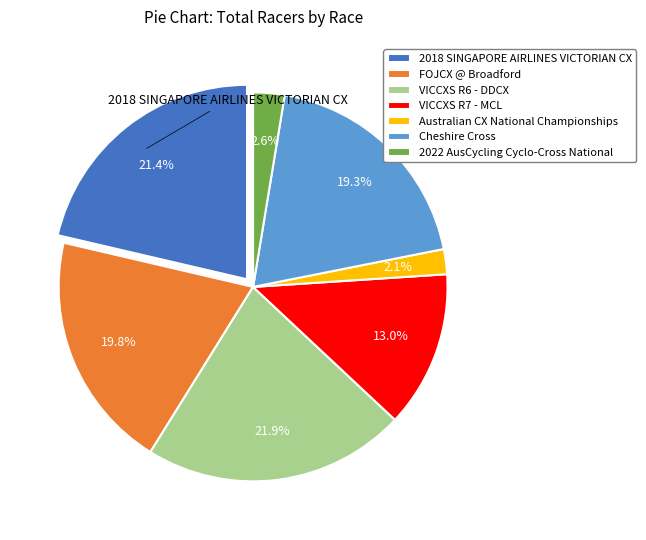

What percentage is the Australian CX National Championships slice, to the nearest percent?

2%